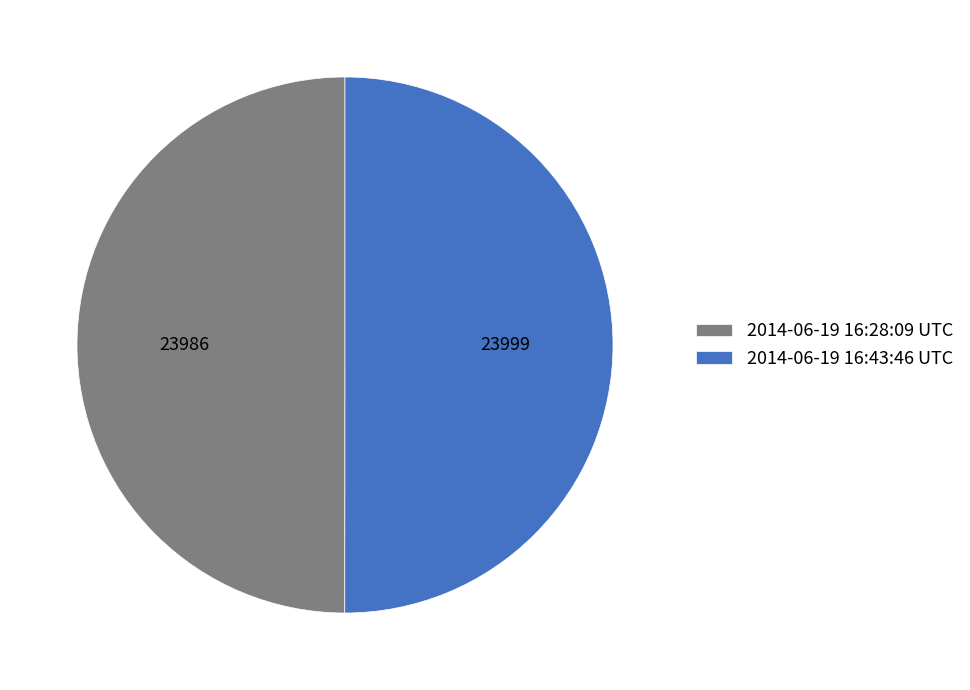

Approximately how many times larger is the value at 2014-06-19 16:28:09 UTC compared to 2014-06-19 16:43:46 UTC?

1.0